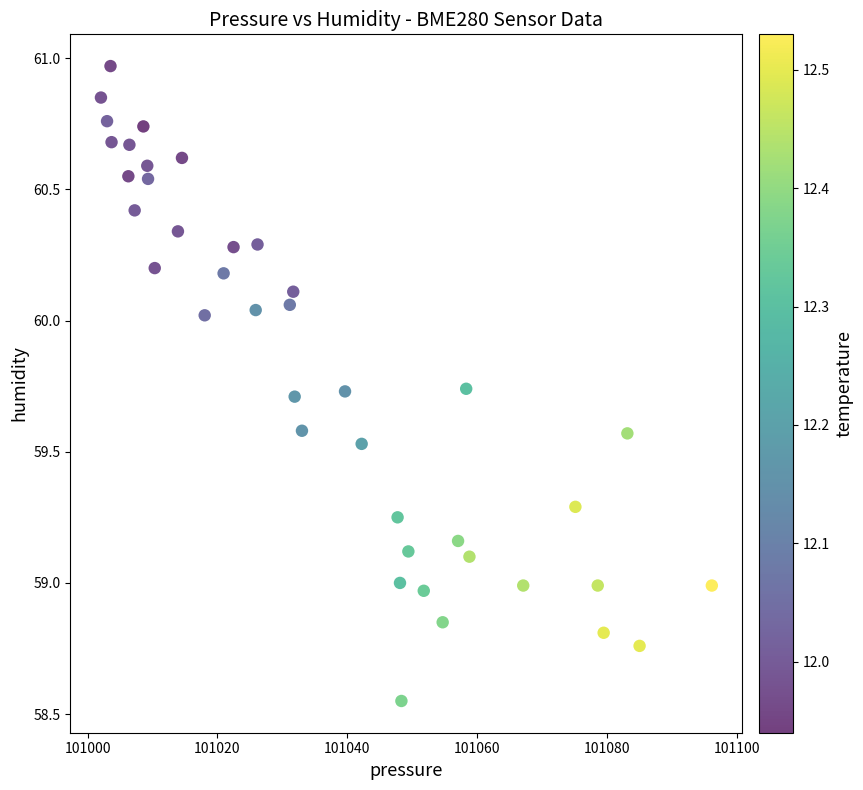

What is the range of Y values (max minus min)?

2.4